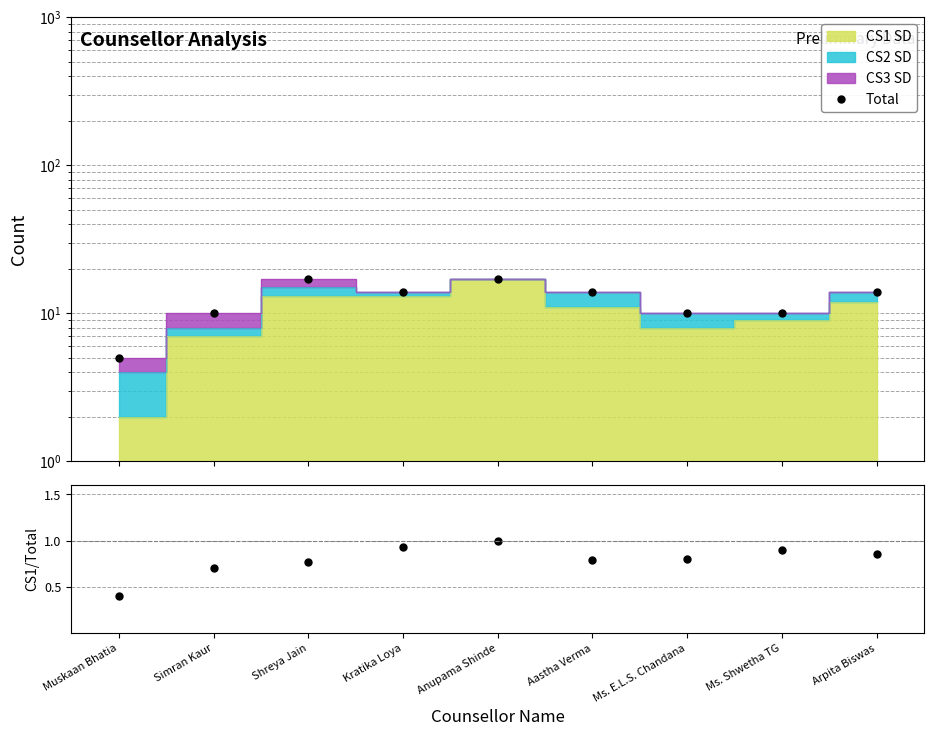

Between Ms. E.L.S. Chandana and Ms. Shwetha TG, which is larger?

Ms. E.L.S. Chandana